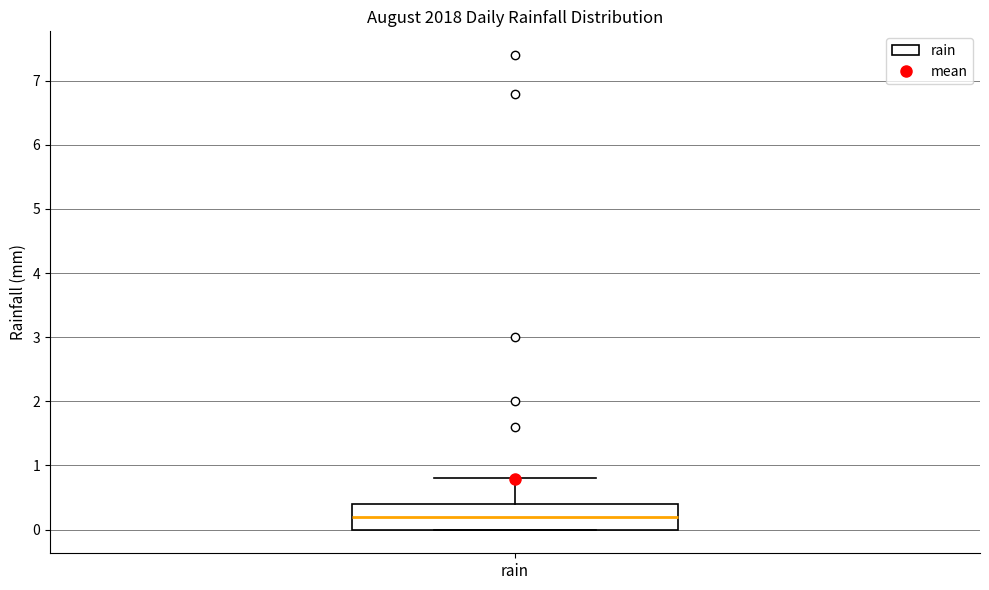

Read this box plot against the y-axis: the position of the median line, the range covered by the box, and the ends of both whiskers. The values are not printed on the chart, so give them approximately, as read against the axis.

median 0.2, box 0.0 to 0.4, whiskers 0.0 to 0.8